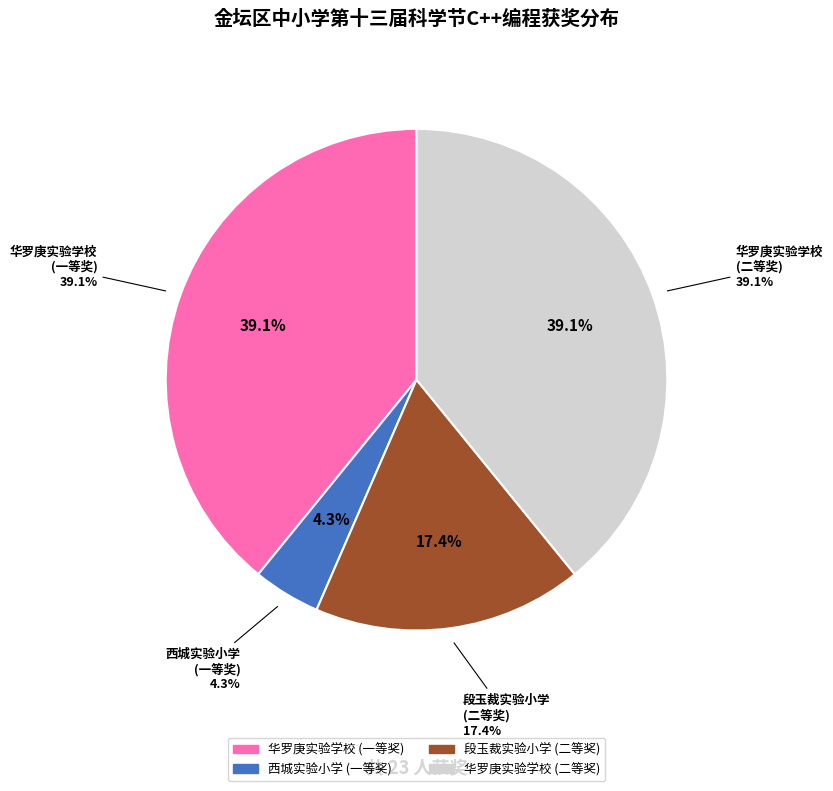

Which slice is the largest?

金坛区华罗庚实验学校
(一等奖)